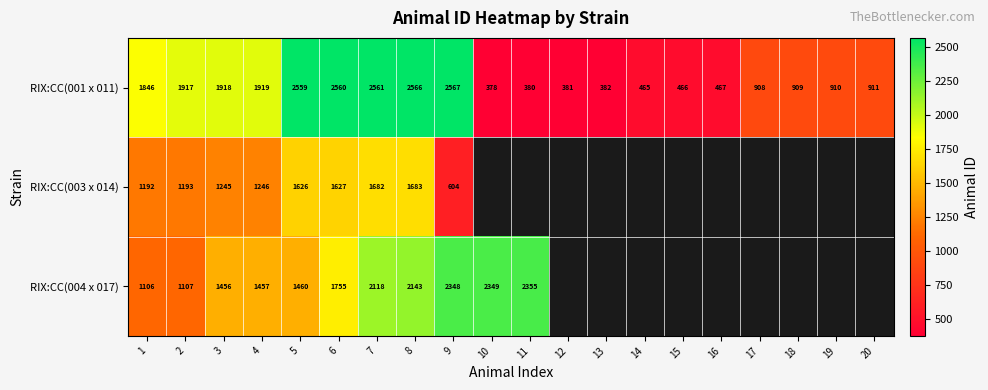

At which category does the chart reach its peak across all series?

9